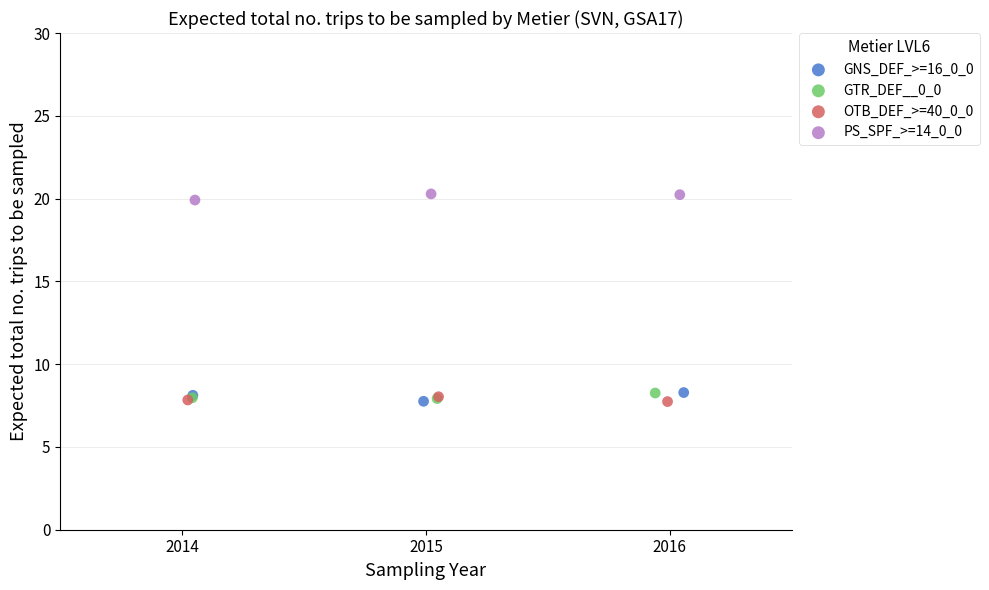

Which series reaches the maximum Y coordinate?

PS_SPF_>=14_0_0